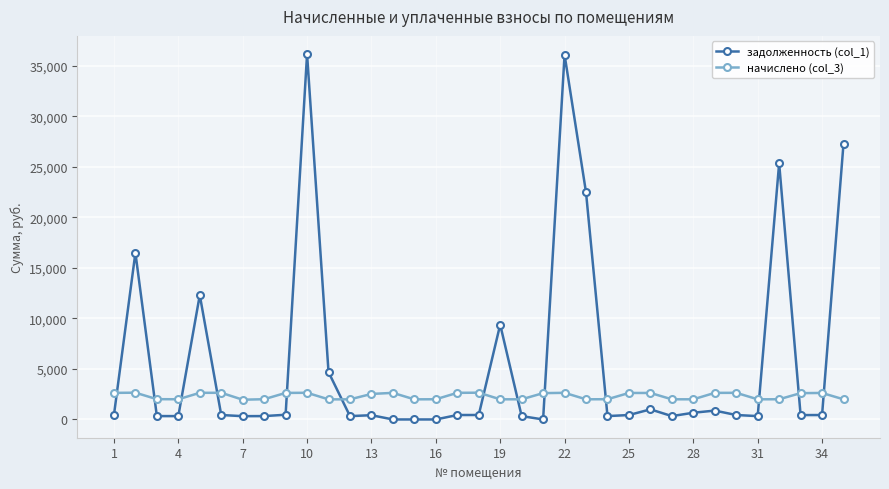

What is the value of the начислено (col_3) point at the 34th from the left?

2622.0